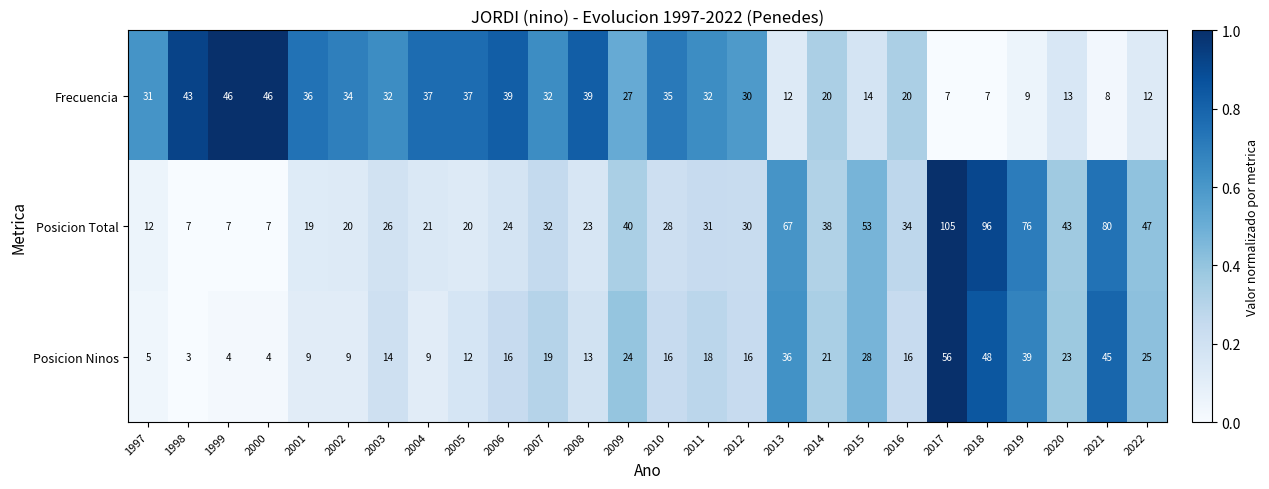

The value of Posicion Total at 2015 is 88. True or false?

False